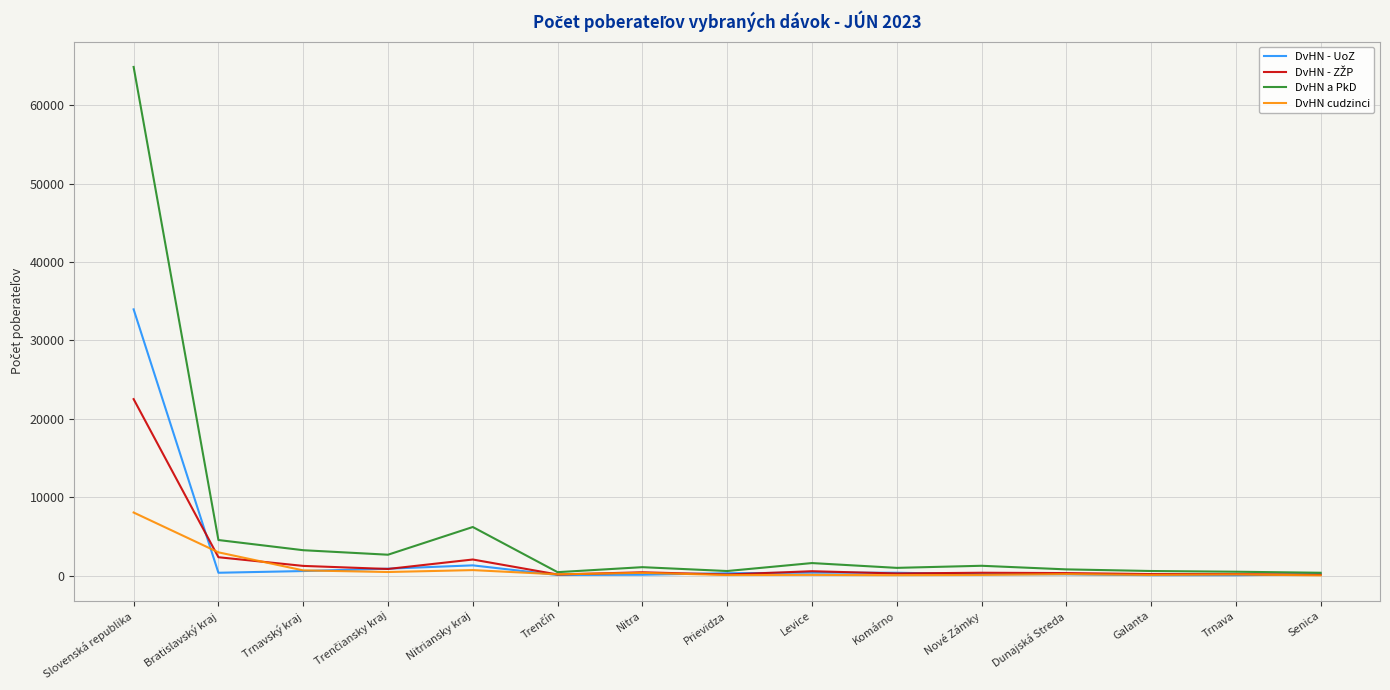

What position from the right is Galanta?

3